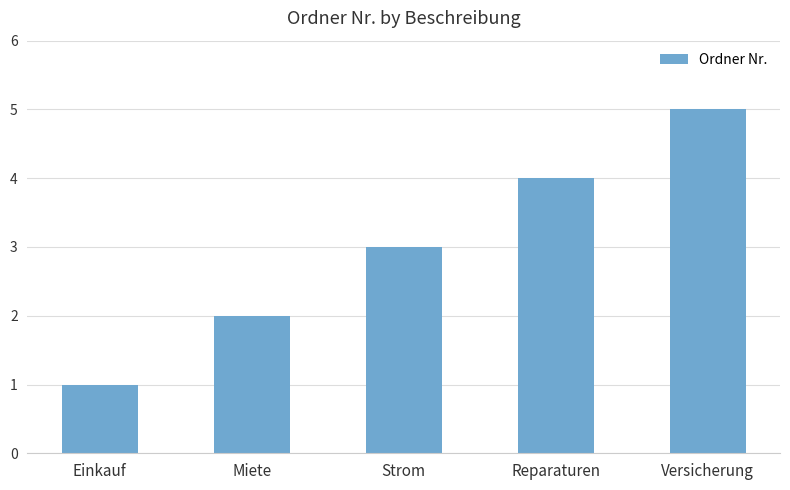

Reading left to right, list all the values displayed in this chart.

Einkauf=1	Miete=2	Strom=3	Reparaturen=4	Versicherung=5